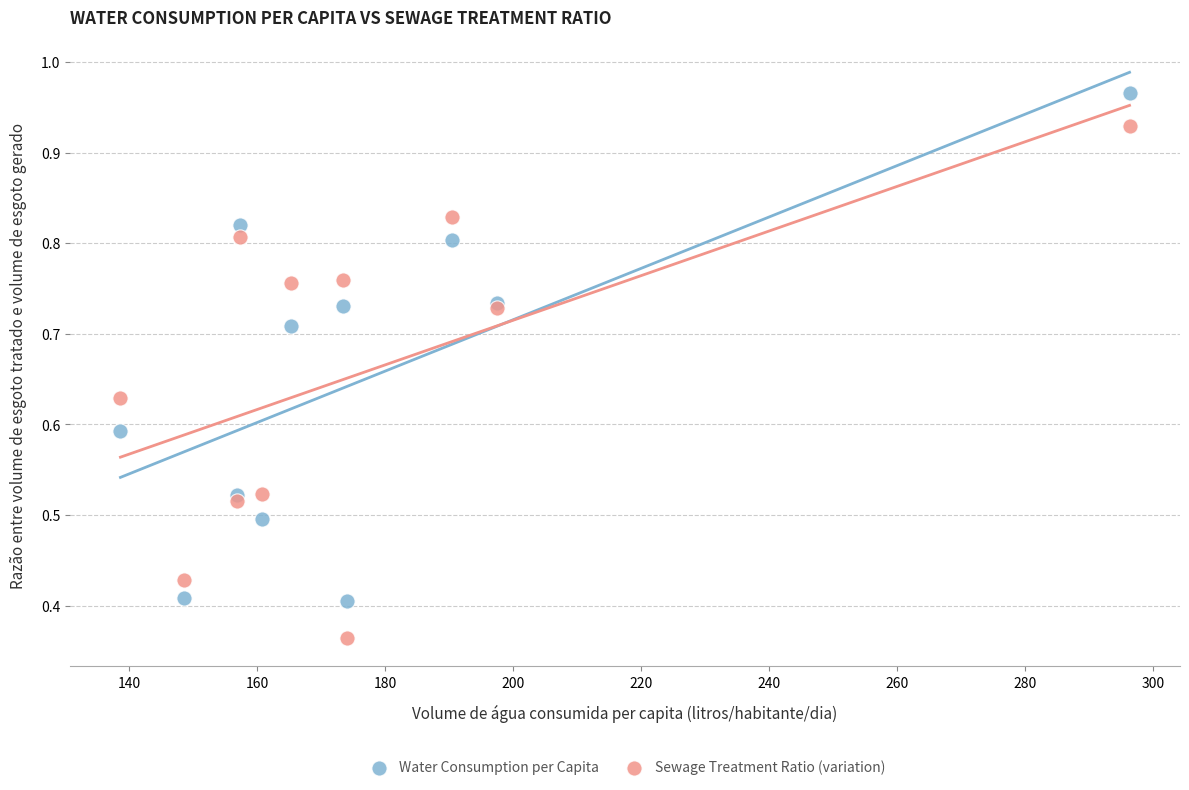

Which series contains the highest Y value?

Water Consumption per Capita